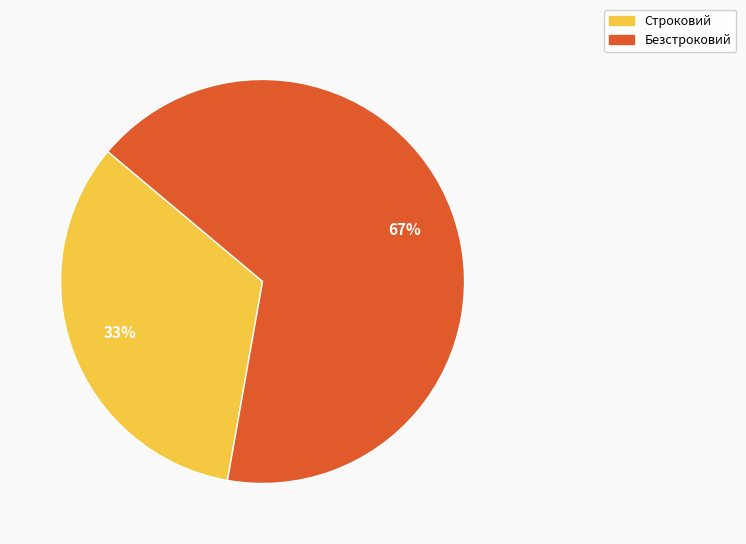

To the nearest percent, what is the combined percentage of Строковий and Безстроковий?

100%